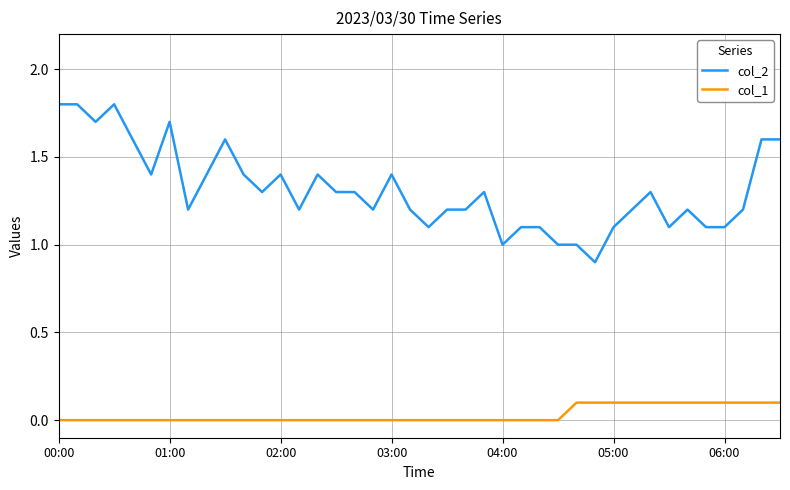

What is the maximum value shown in the chart?

1.8